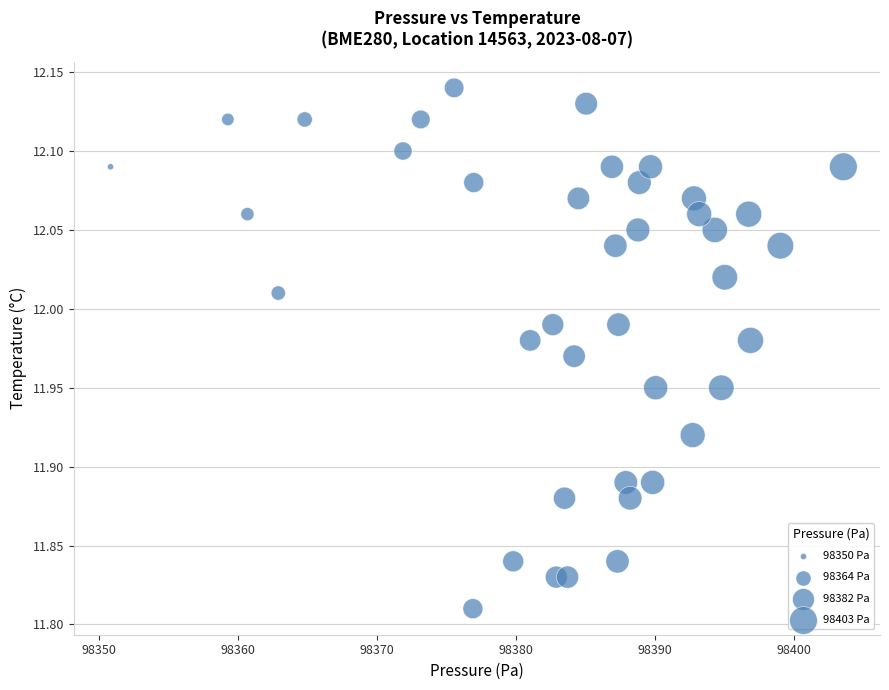

What is the range of X values (max minus min)?

52.7